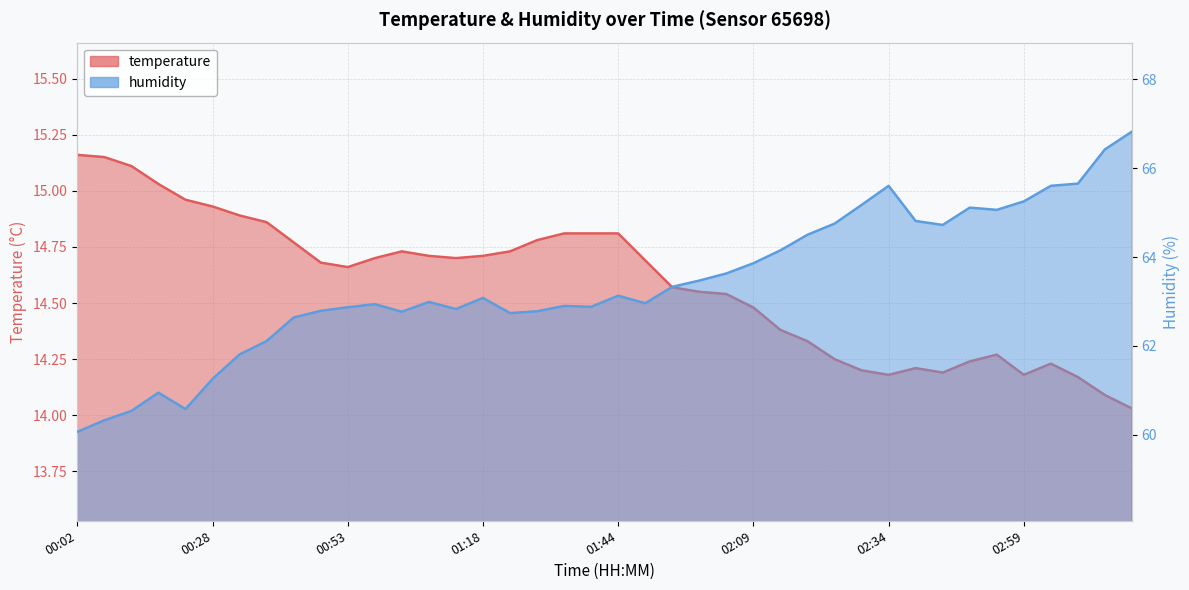

Which category has the lowest value across all series?

03:20